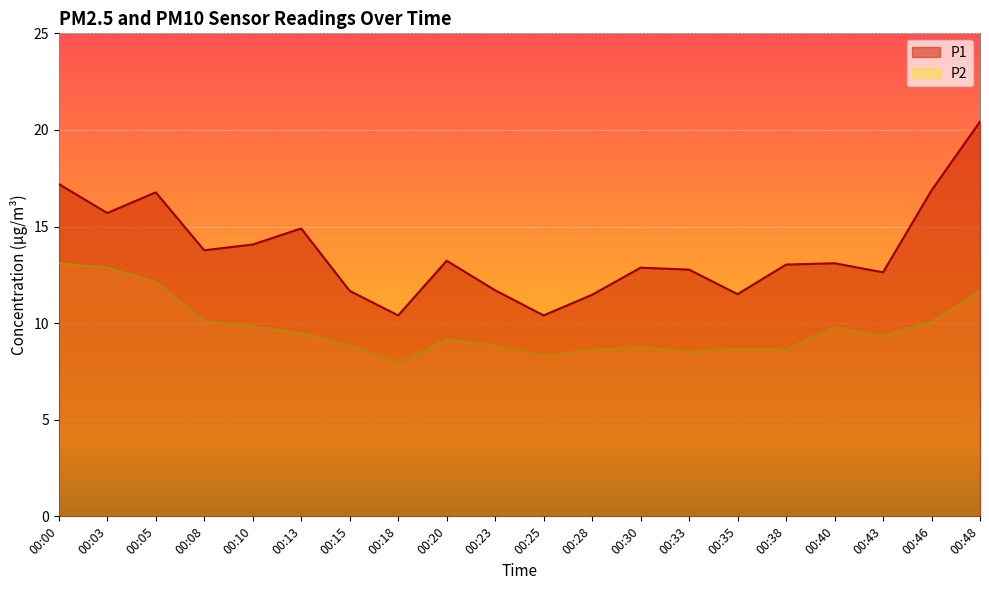

Rank the categories by P1 value from lowest to highest.

00:18, 00:25, 00:28, 00:35, 00:15, 00:23, 00:43, 00:33, 00:30, 00:38, 00:40, 00:20, 00:08, 00:10, 00:13, 00:03, 00:05, 00:46, 00:00, 00:48